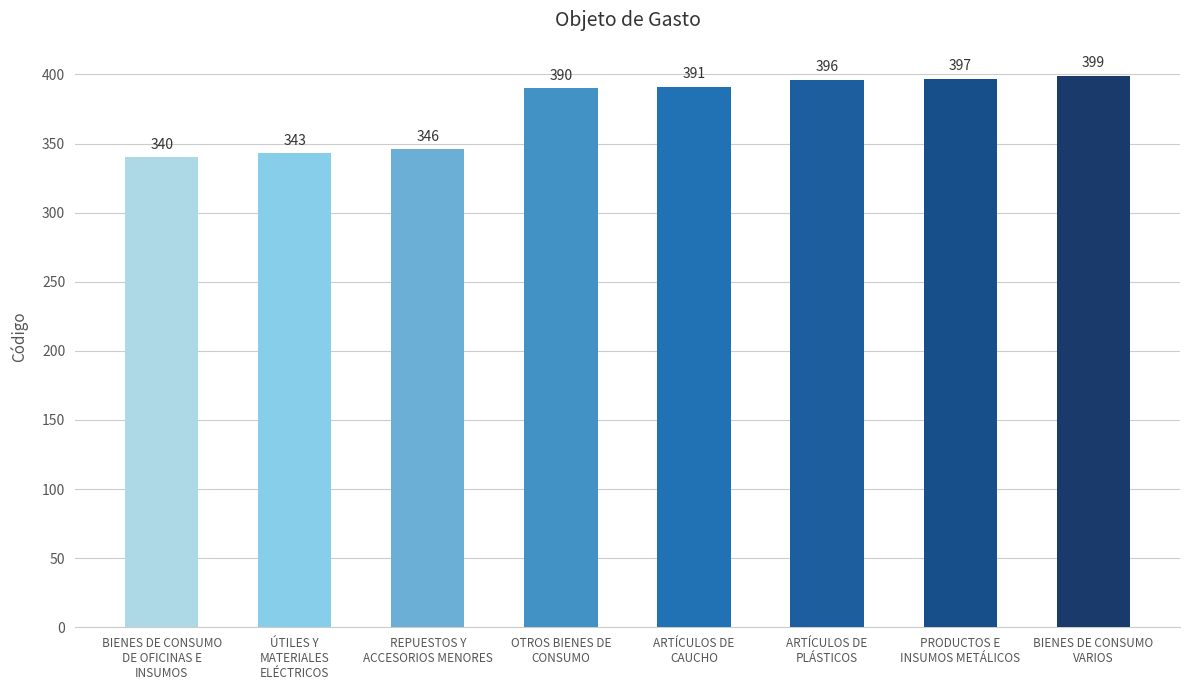

What is the value of the 2nd bar from the left?

343